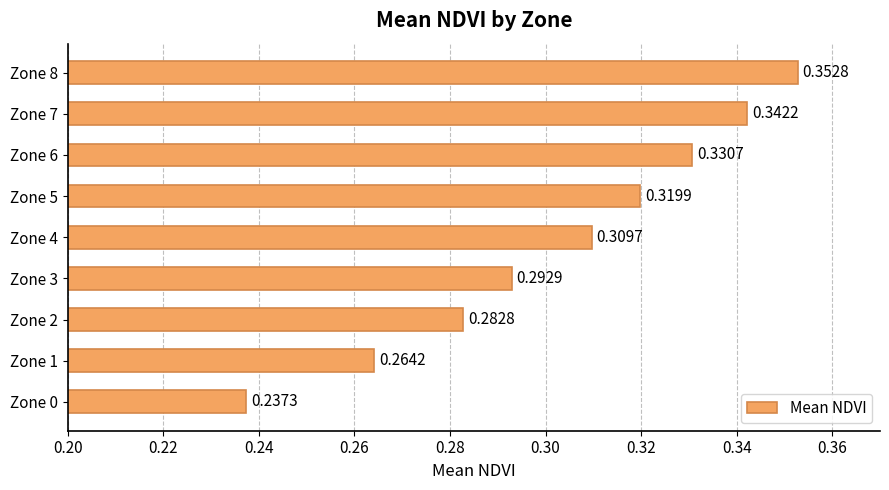

Between Zone 6 and Zone 8, which is larger?

Zone 8